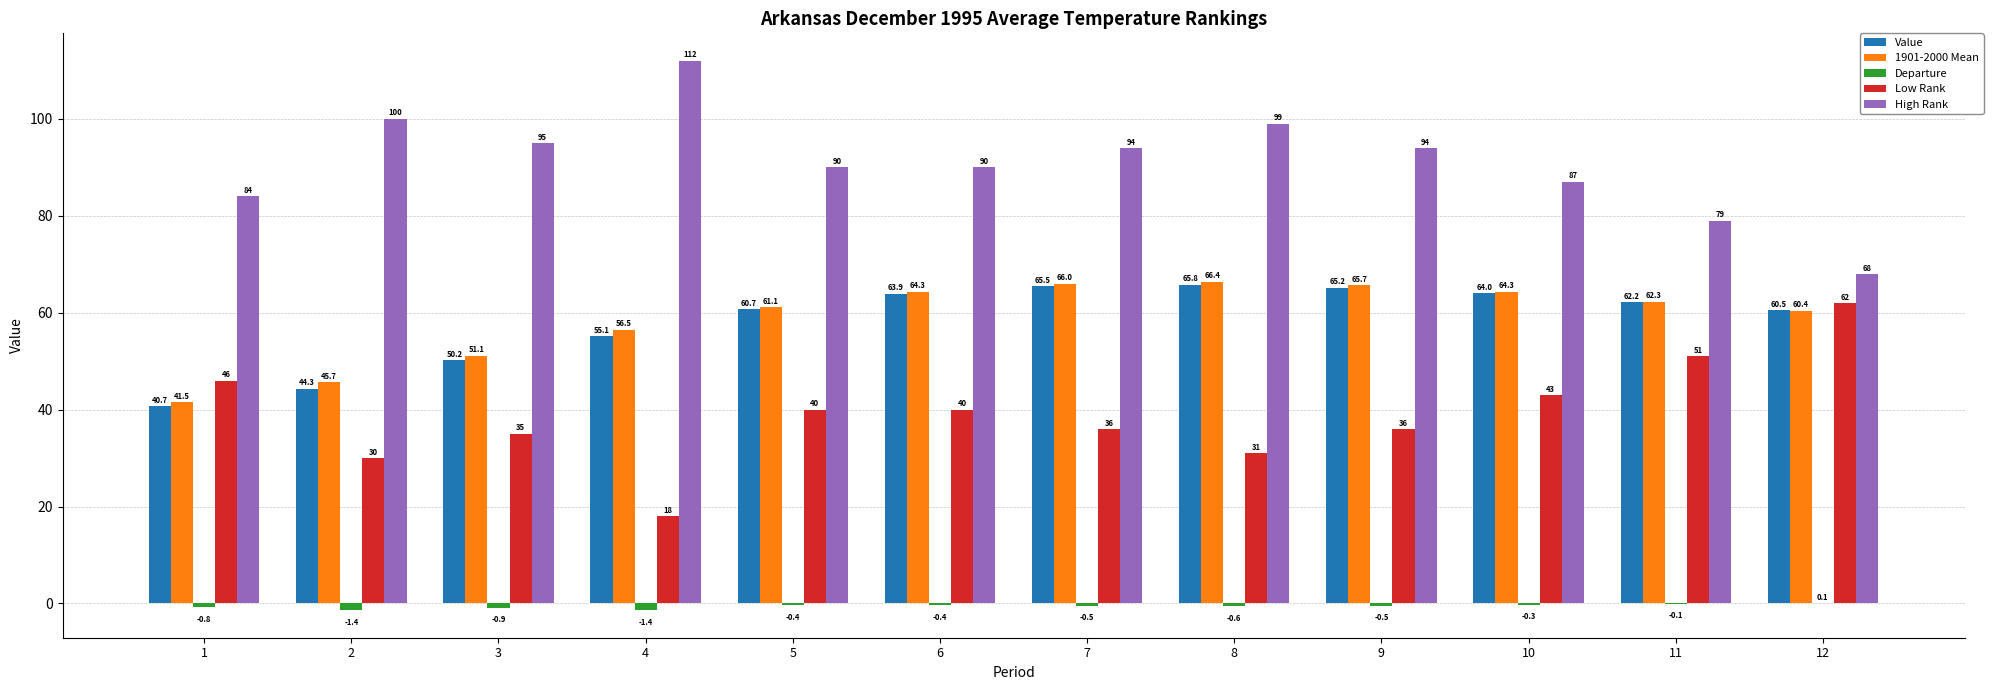

What is the sum of all Low Rank values?

468.0